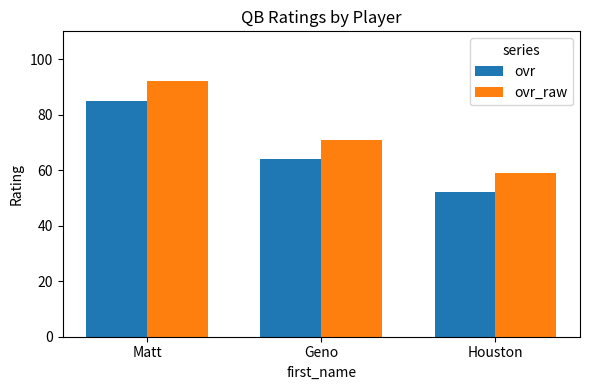

What is the total value across all series at Houston?

111